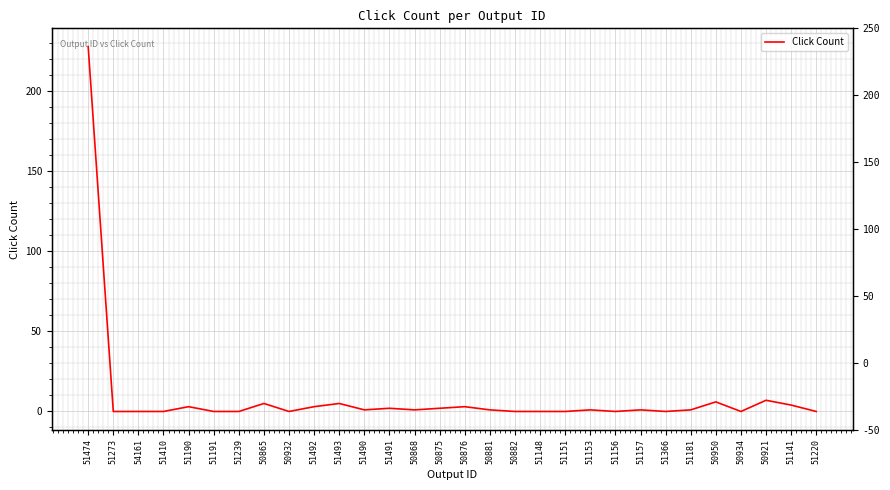

True or false: the data shows 1 at 51490.

True